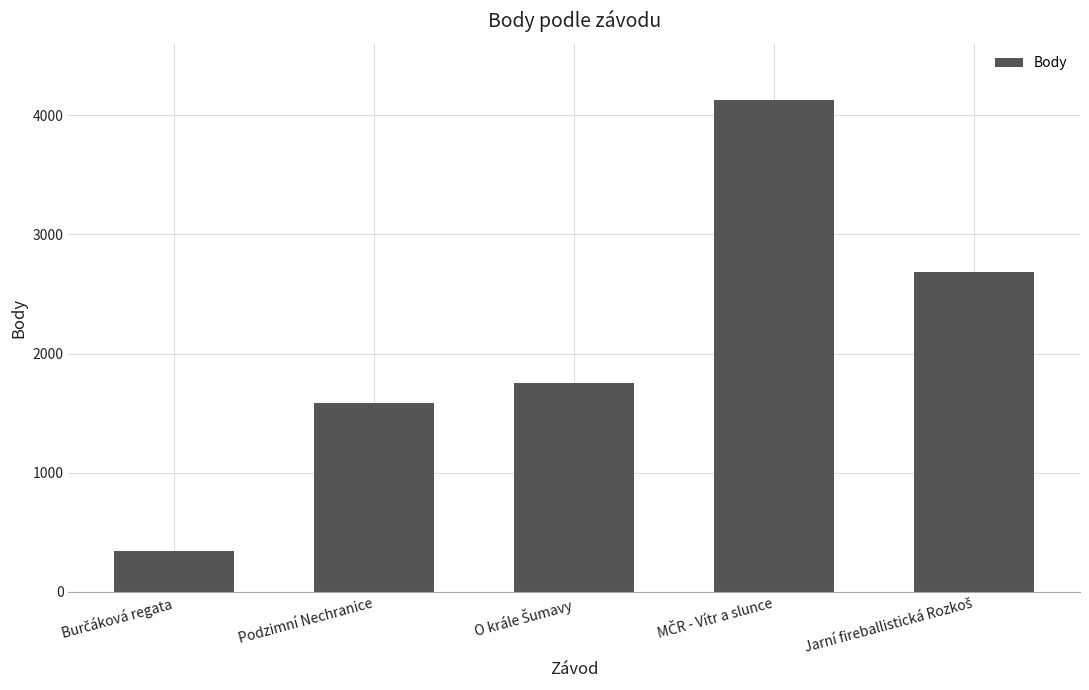

True or false: the data shows 326 at Podzimní Nechranice.

False